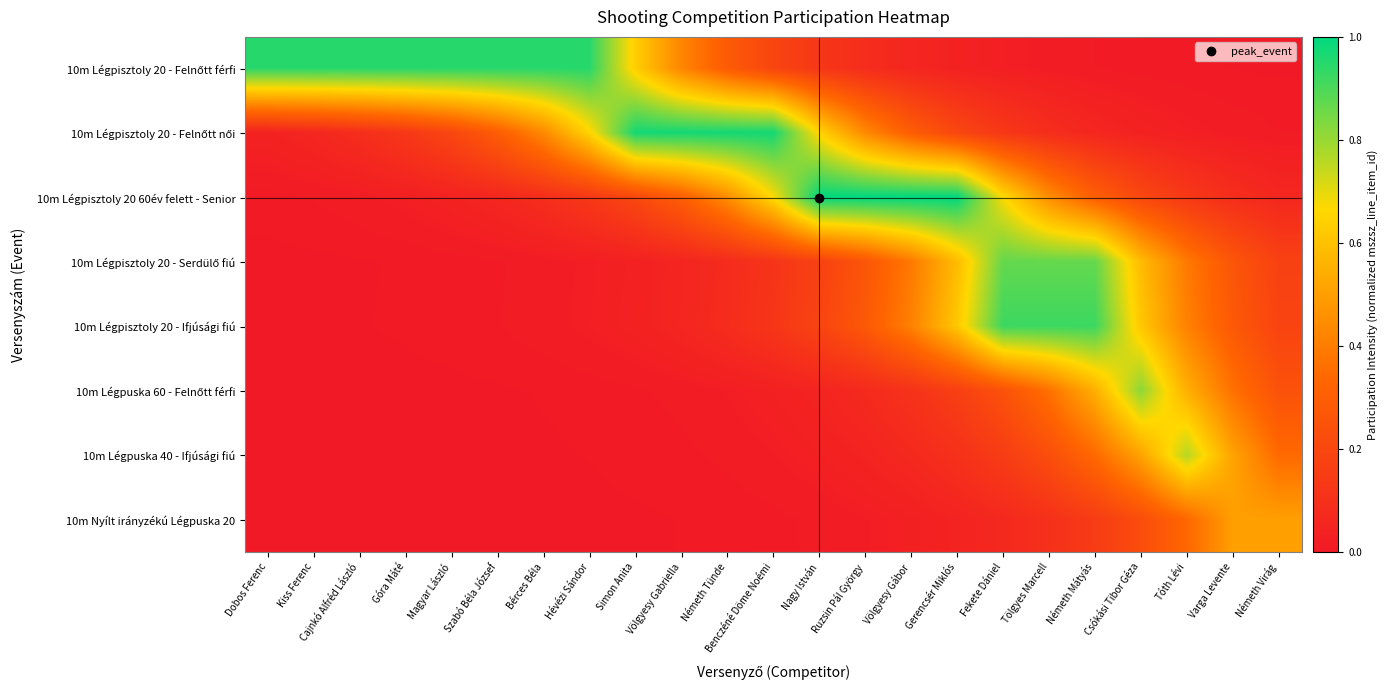

At which category is the sum across all series the highest?

Németh Mátyás